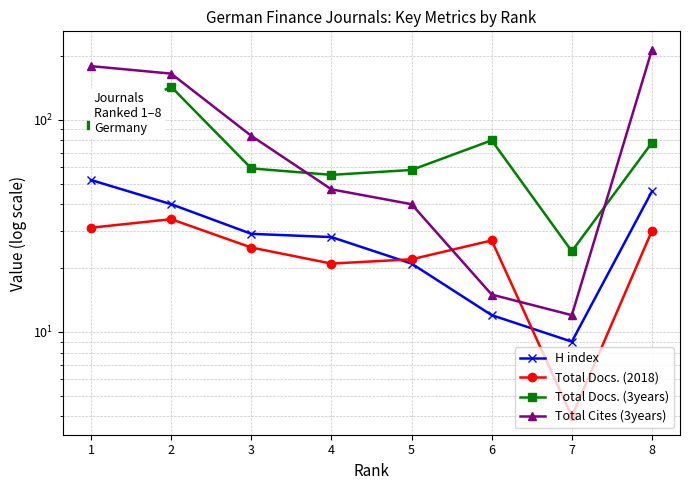

What is the value of the Total Cites (3years) point at the 3rd from the left?

84